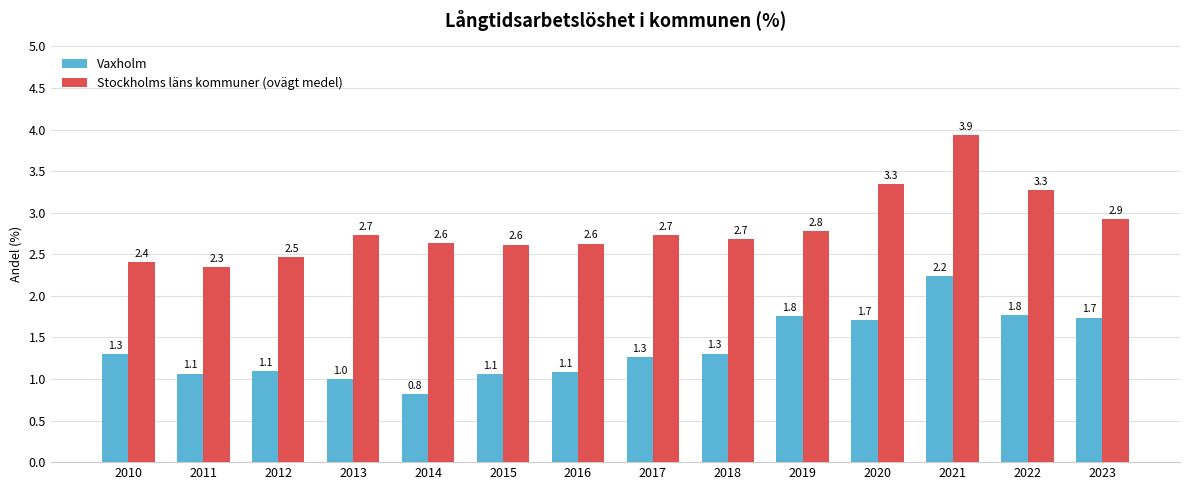

Which series changed the most between 2018 and 2022?

Stockholms läns kommuner (ovägt medel)